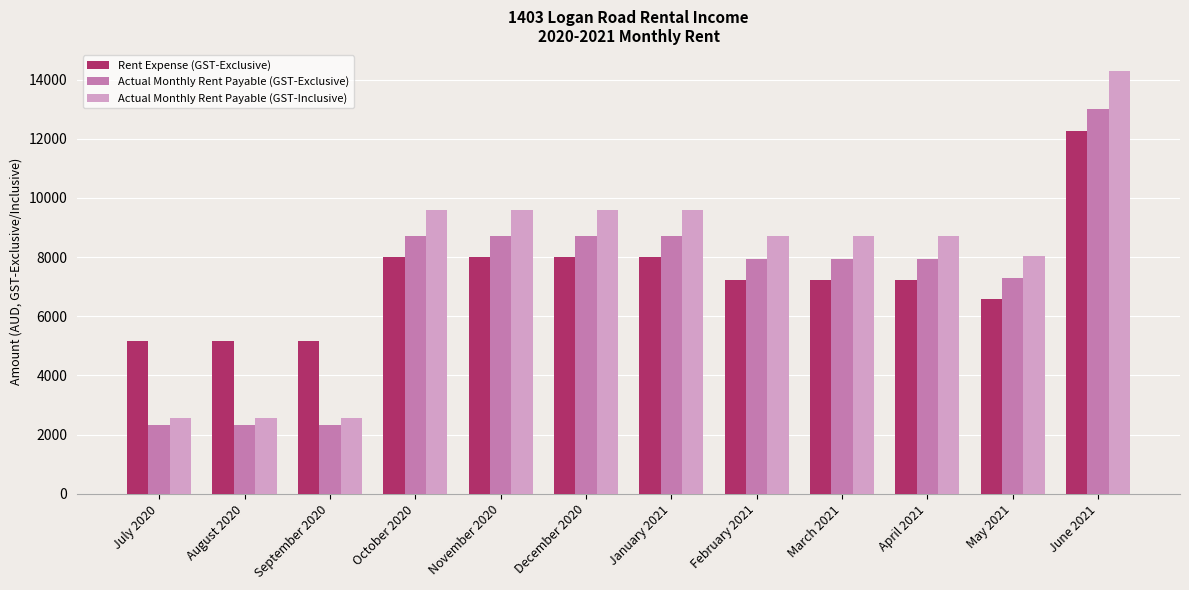

What is the label of the 6th bar from the left?

December 2020